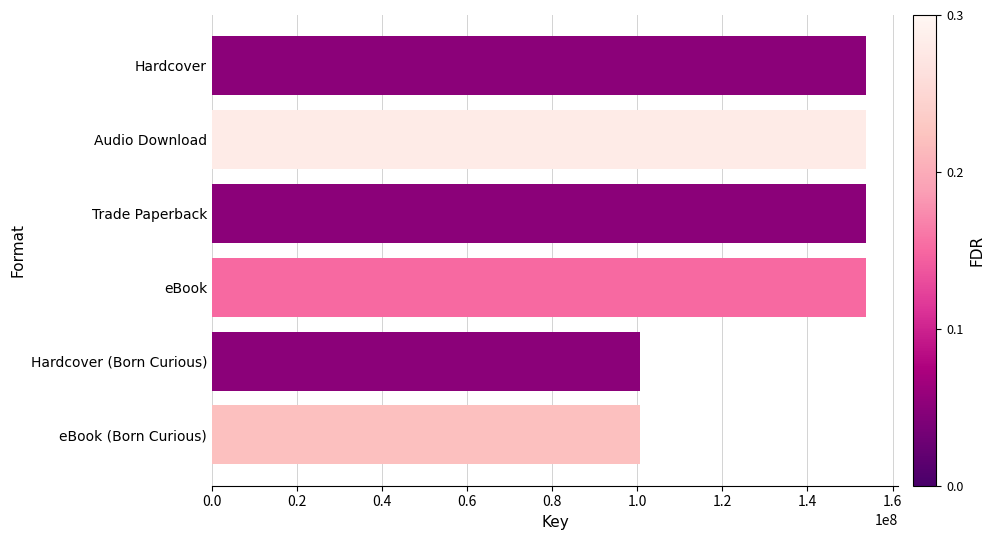

What is the minimum value shown in the chart?

100738784